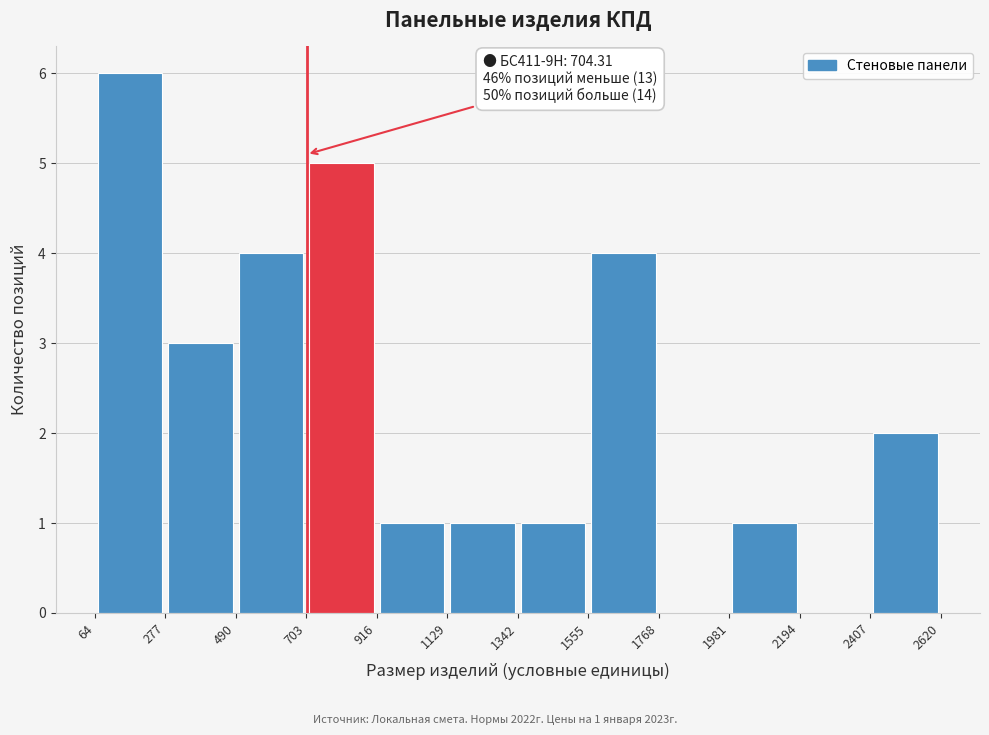

Over which range of the x-axis is the bar tallest?

64 to 277